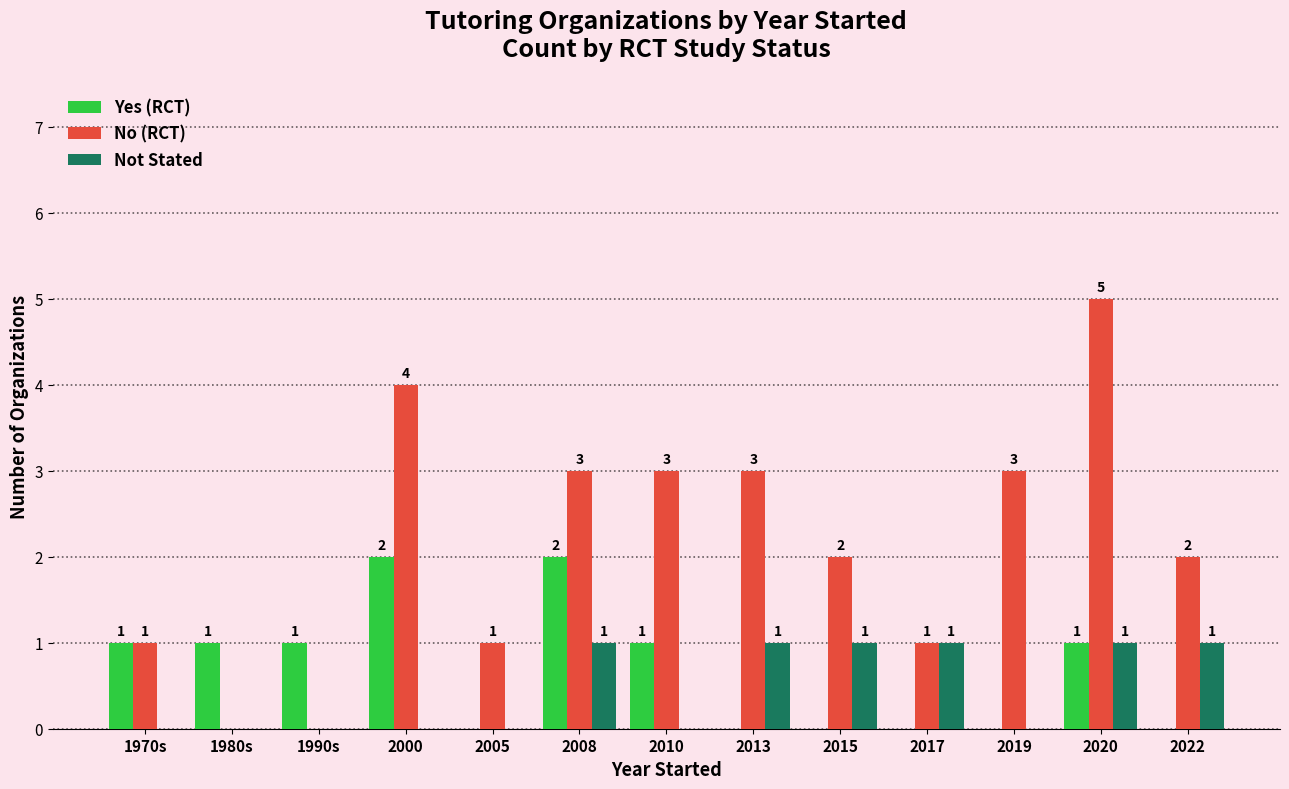

Is it true that Not Stated equals 0 at 1990s?

True